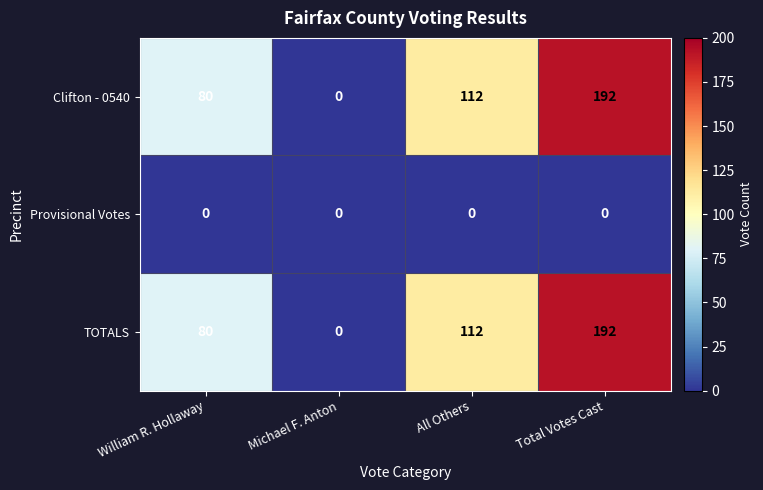

Reading left to right, what are all the values shown in this chart?

Clifton - 0540: William R. Hollaway=80	Michael F. Anton=0	All Others=112	Total Votes Cast=192
Provisional Votes: William R. Hollaway=0	Michael F. Anton=0	All Others=0	Total Votes Cast=0
TOTALS: William R. Hollaway=80	Michael F. Anton=0	All Others=112	Total Votes Cast=192